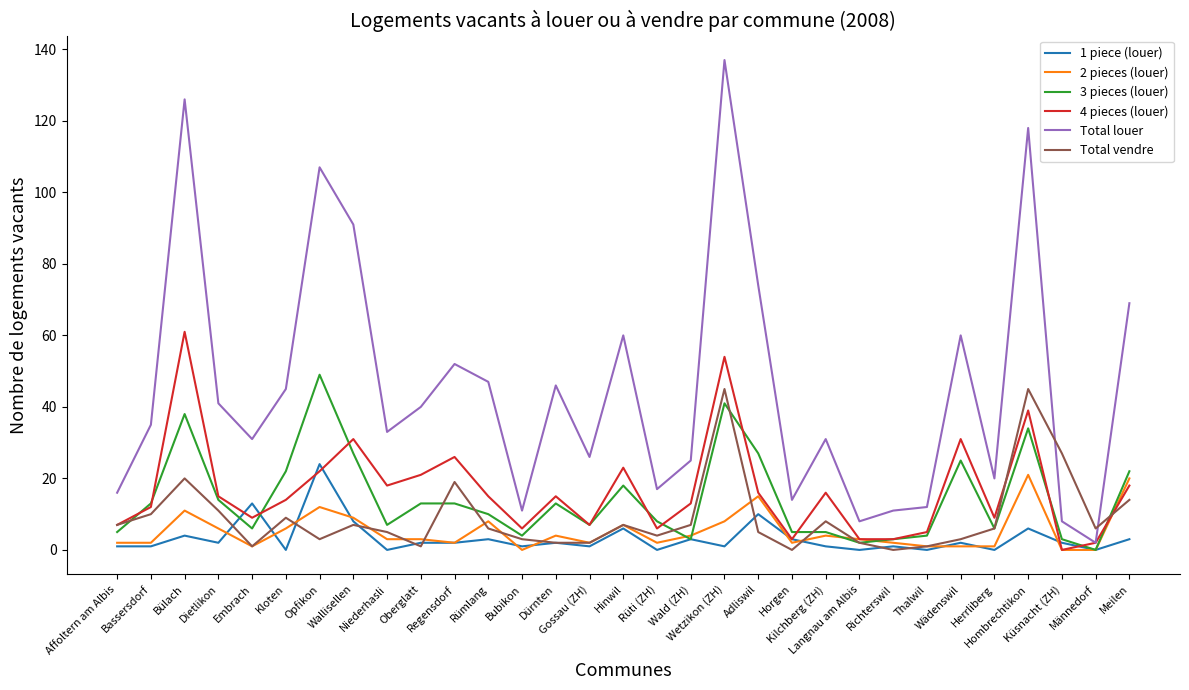

After their last crossing, which series has the higher values: Total vendre or 4 pieces (louer)?

4 pieces (louer)